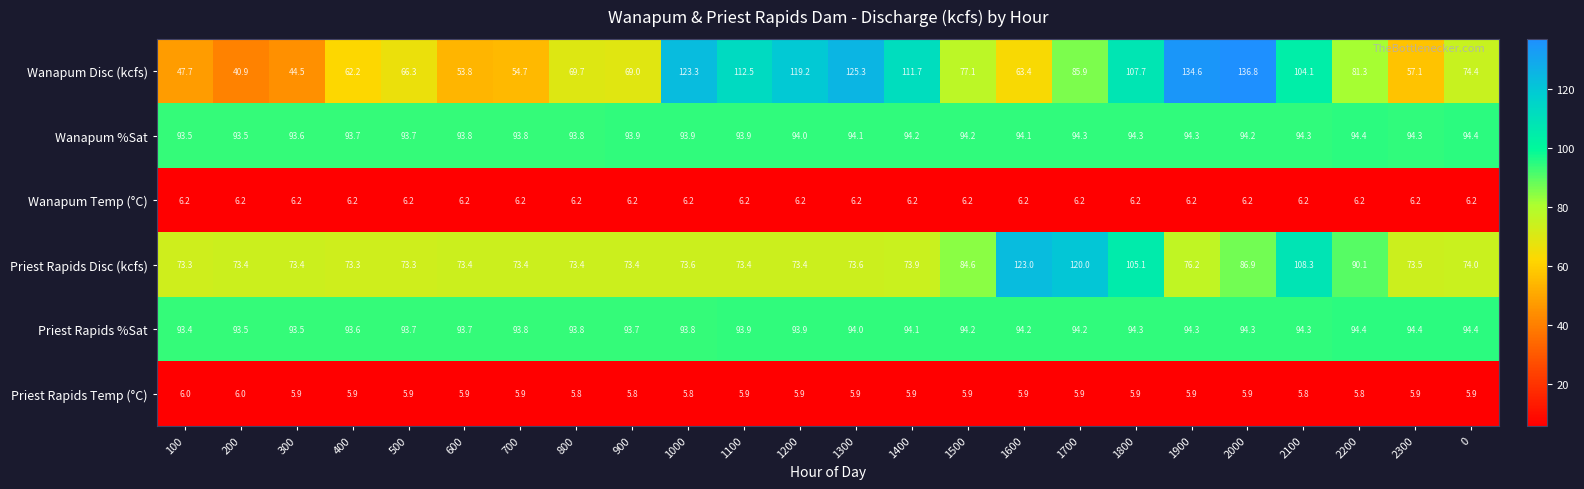

At which label is Wanapum Disc (kcfs) closest to 88?

1700